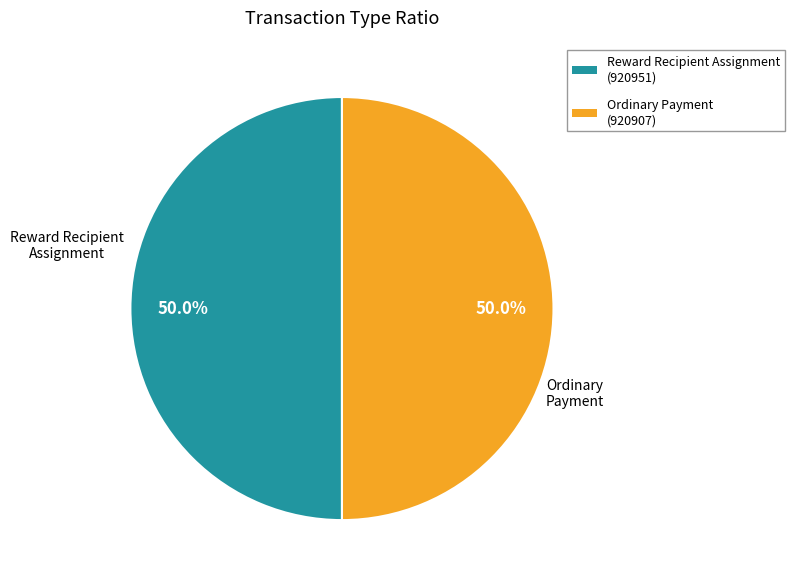

To the nearest percent, what percentage of the pie is Reward Recipient Assignment?

50%